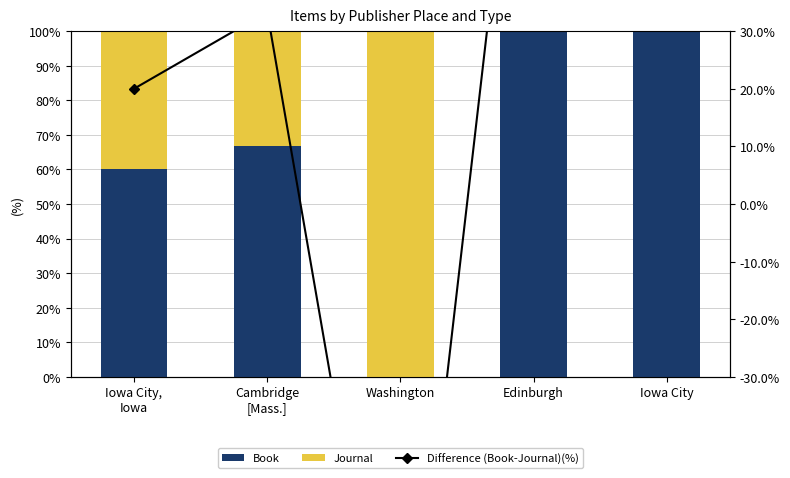

Reading right to left, what are all the values shown in this chart?

Book: 100.0	100.0	0.0	66.7	60.0
Journal: 0.0	0.0	100.0	33.3	40.0
Difference (Book-Journal)(%): 100.0	100.0	-100.0	33.3	20.0